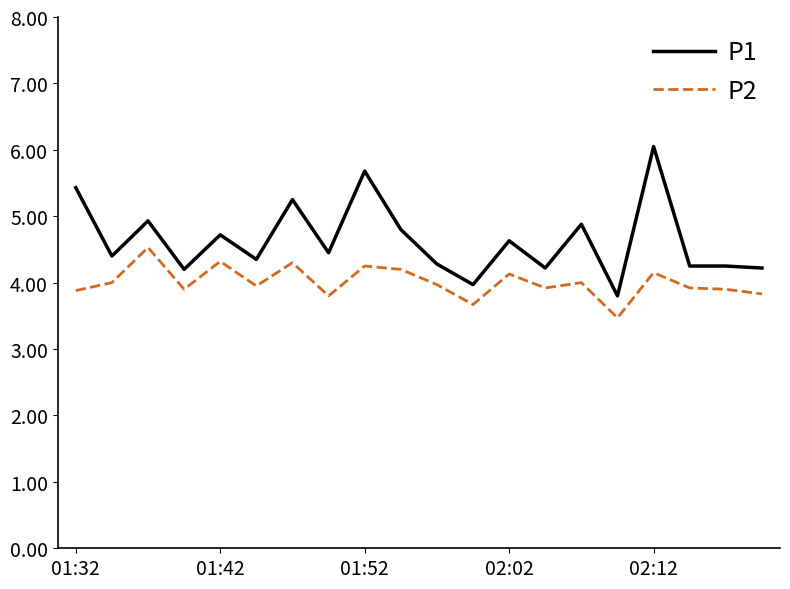

What is the minimum value shown in the chart?

3.5